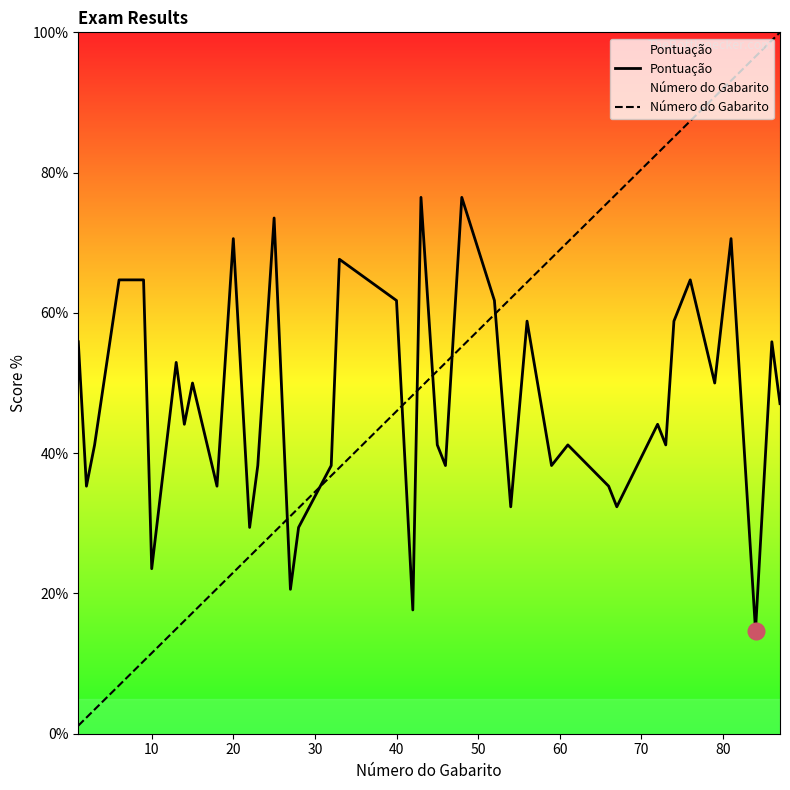

Which series ends up on top after the final intersection of Pontuação and Número do Gabarito?

Número do Gabarito